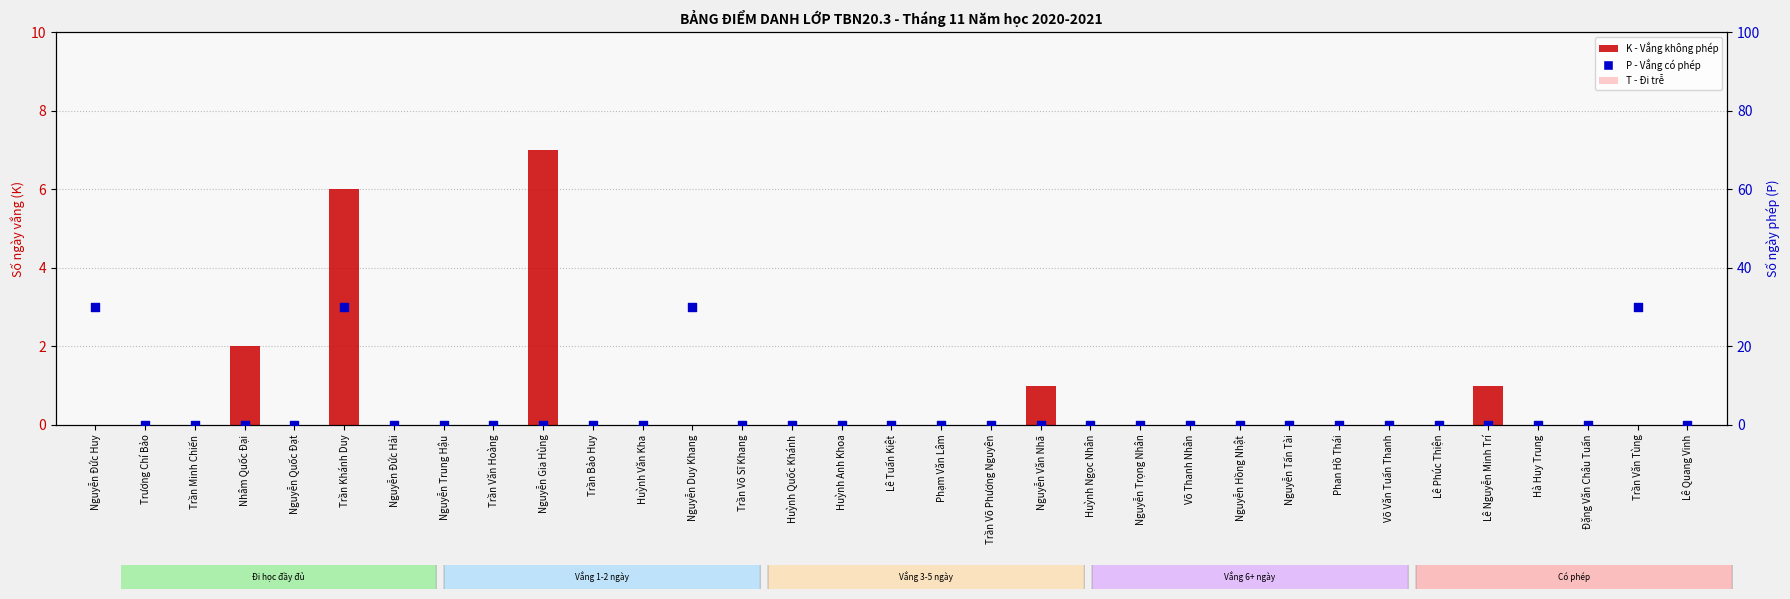

Which series has the largest total across all categories?

P (Phép)